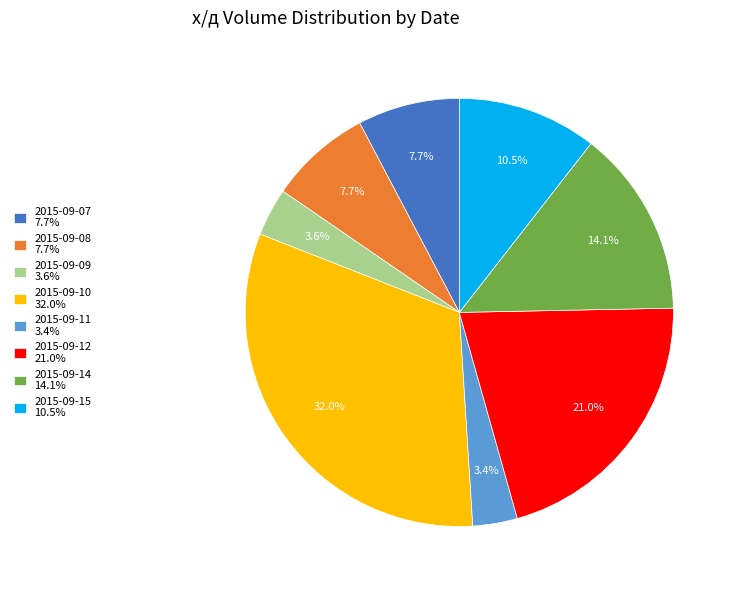

Does 2015-09-08 account for over 50% of the chart?

No